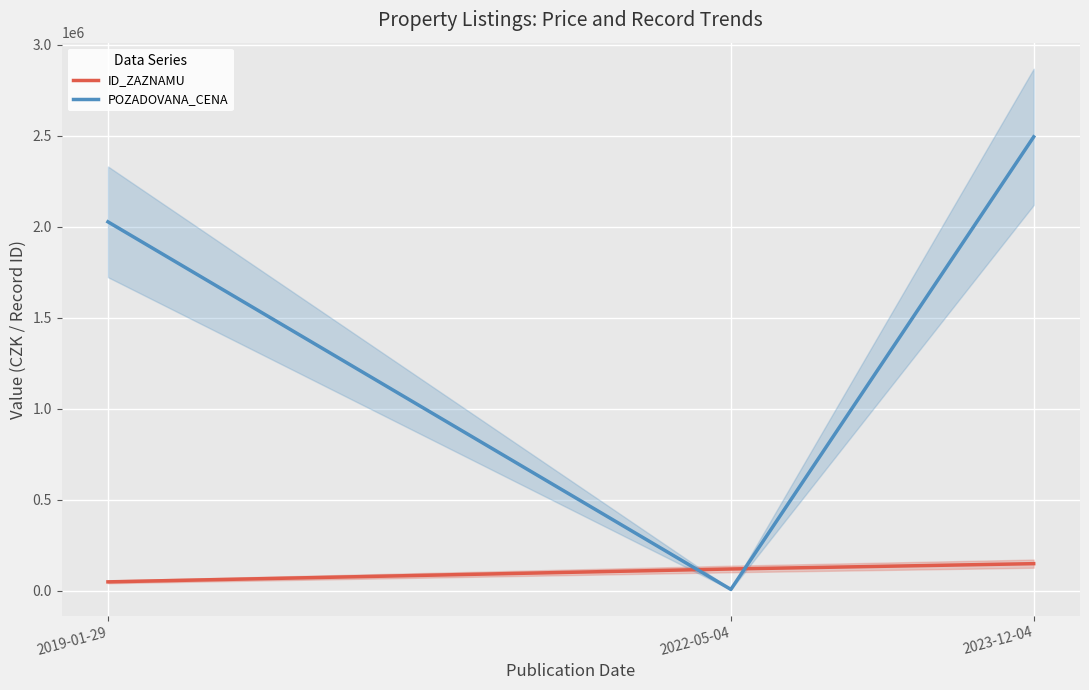

What is the label of the 1st point from the right?

2023-12-04